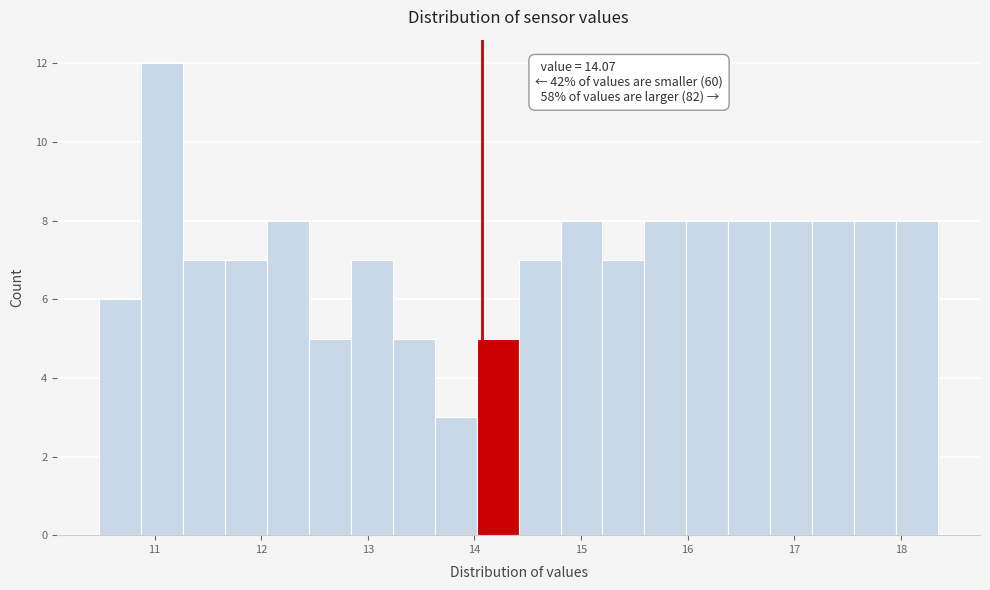

Around what value on the x-axis is the tallest bar? Give the approximate position of its centre, as read against the axis.

11.1